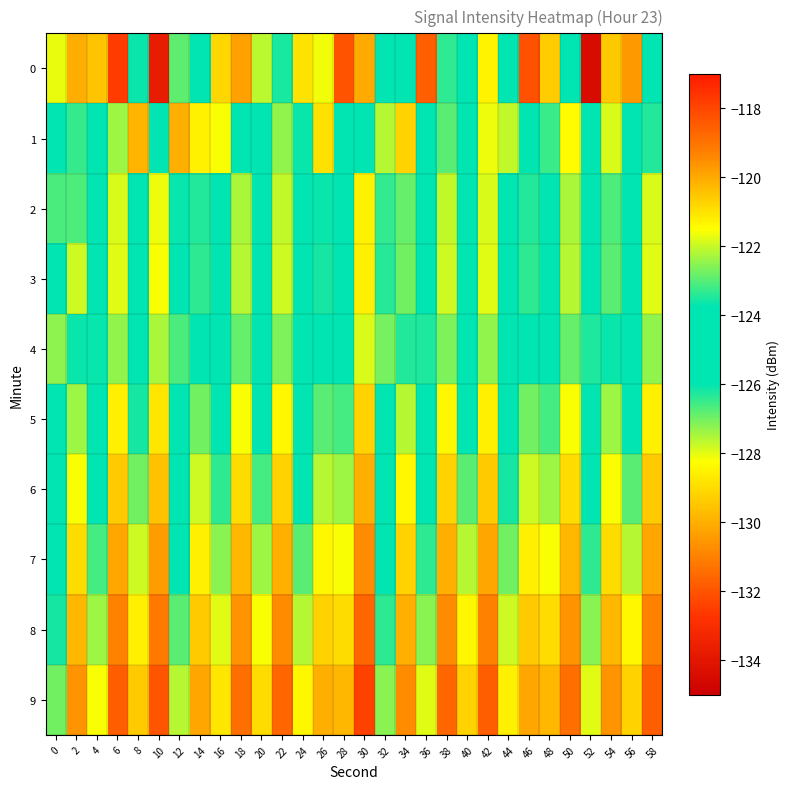

List the series in order of their peak value, highest first.

0, 1, 4, 2, 3, 5, 6, 7, 8, 9